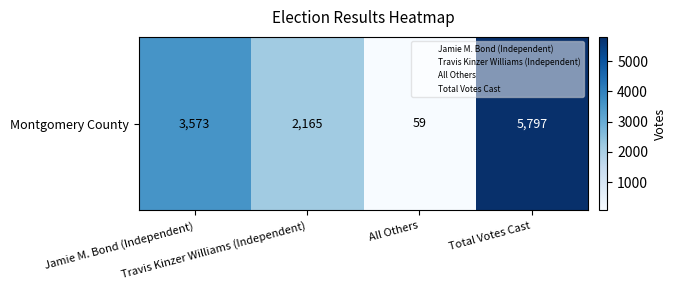

What is the smallest value displayed?

59